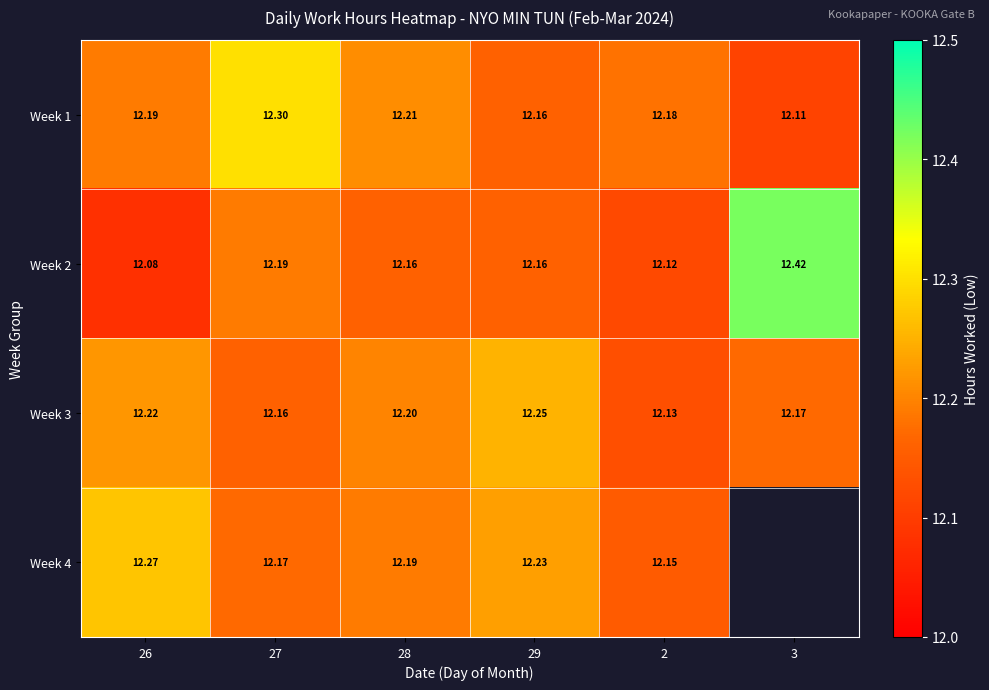

Rank the series by their maximum value, from lowest to highest.

Week 3, Week 4, Week 1, Week 2